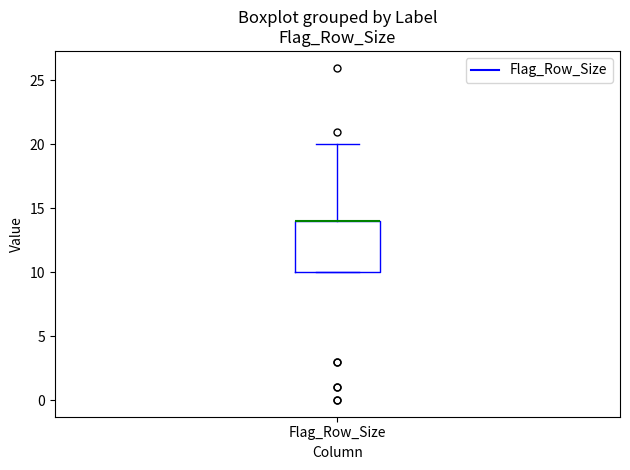

Where is the lower edge of the box for Flag_Row_Size on the y-axis? The values are not printed on the chart, so give them approximately, as read against the axis.

10